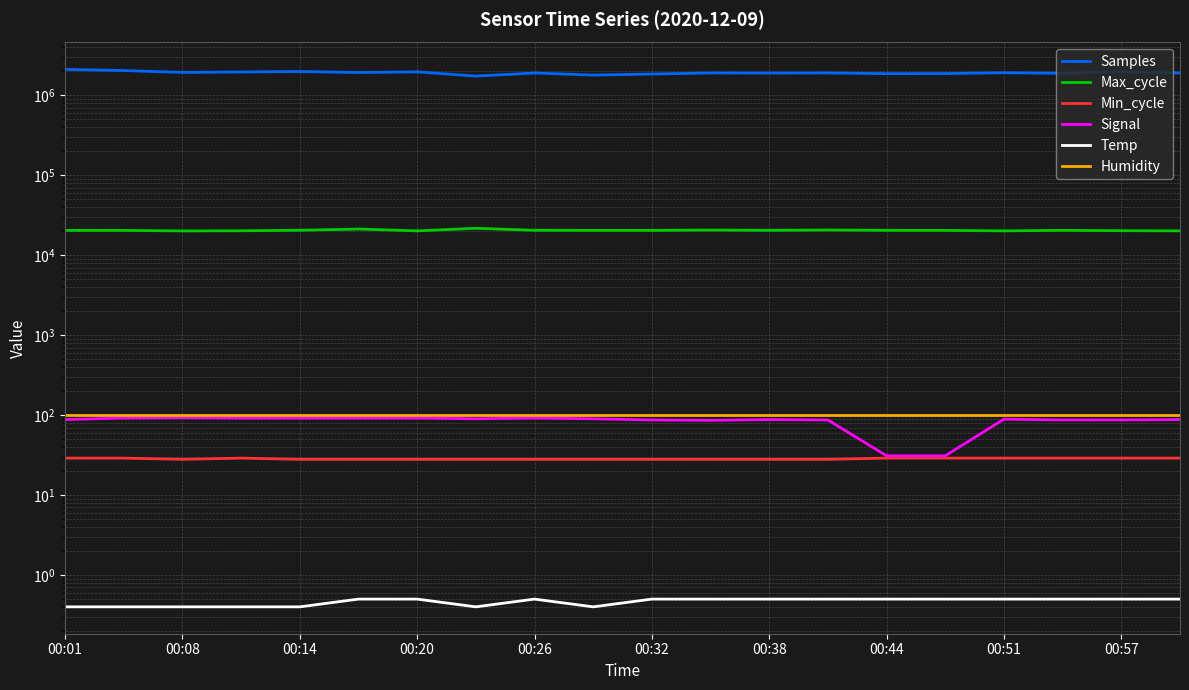

What is the greatest value displayed?

2111998.0